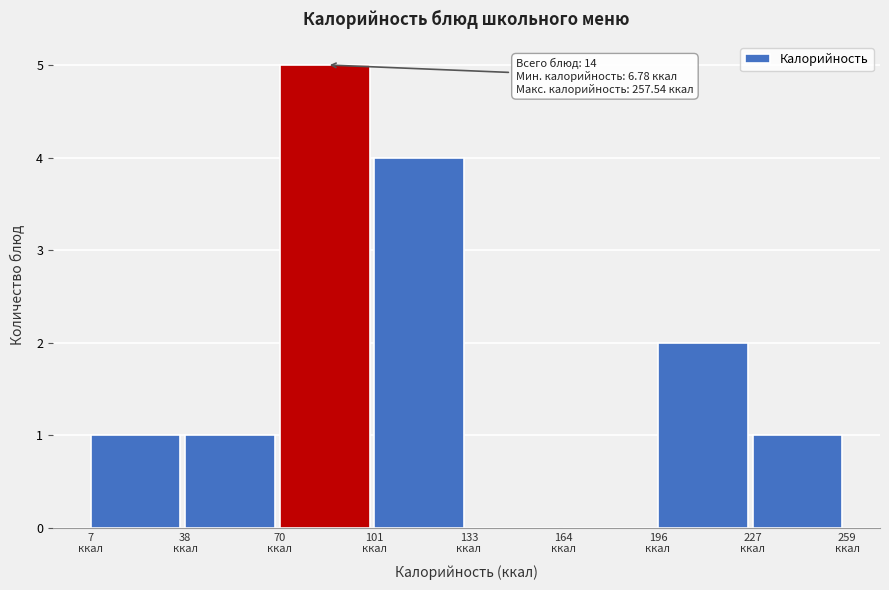

Which range on the x-axis has the tallest bar?

70 to 100